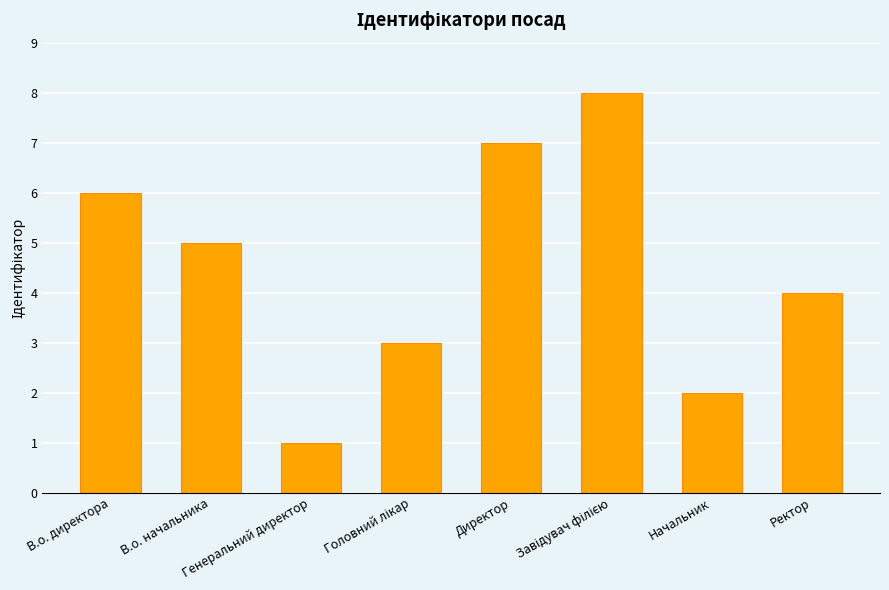

What is the difference between the maximum and minimum values?

7